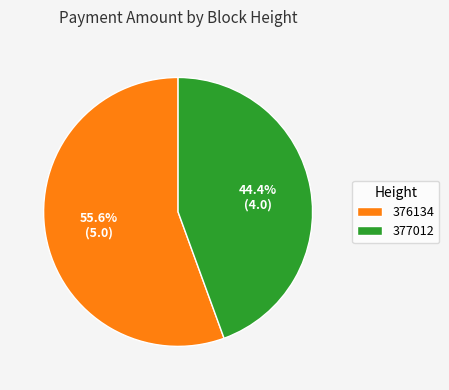

Rank the categories by value from lowest to highest.

377012, 376134